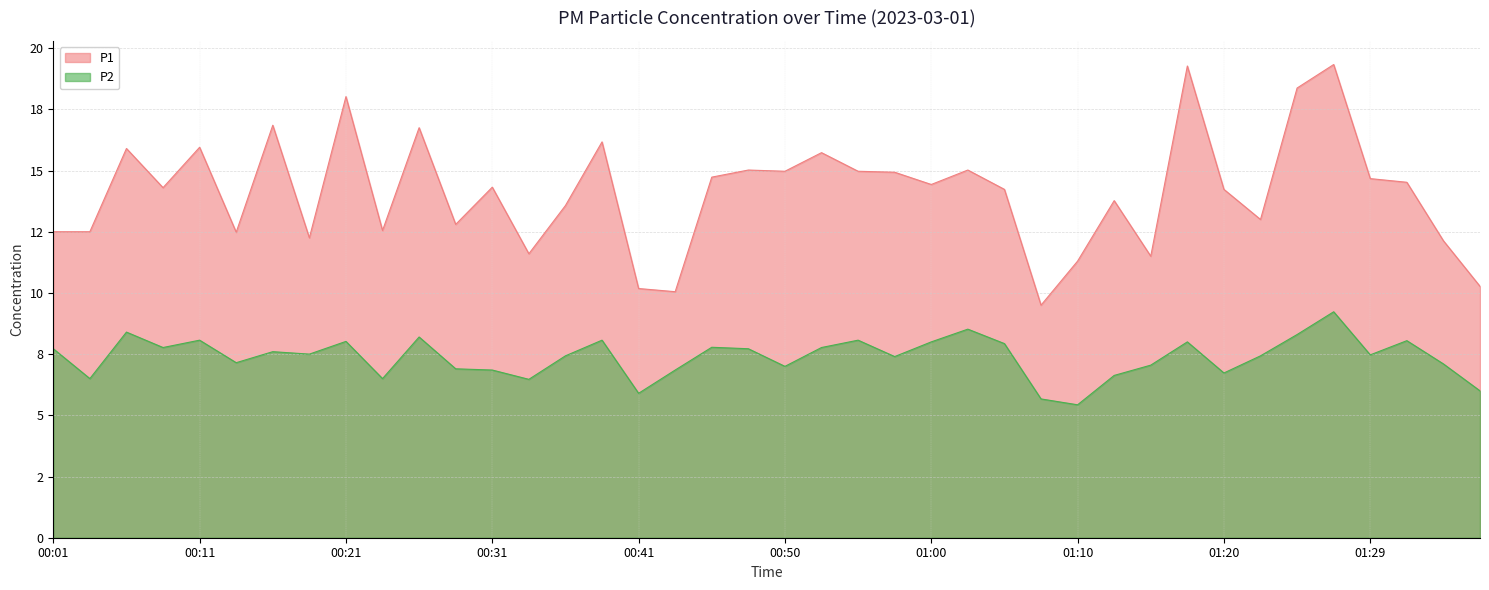

What are all the series names shown in the legend?

P1, P2